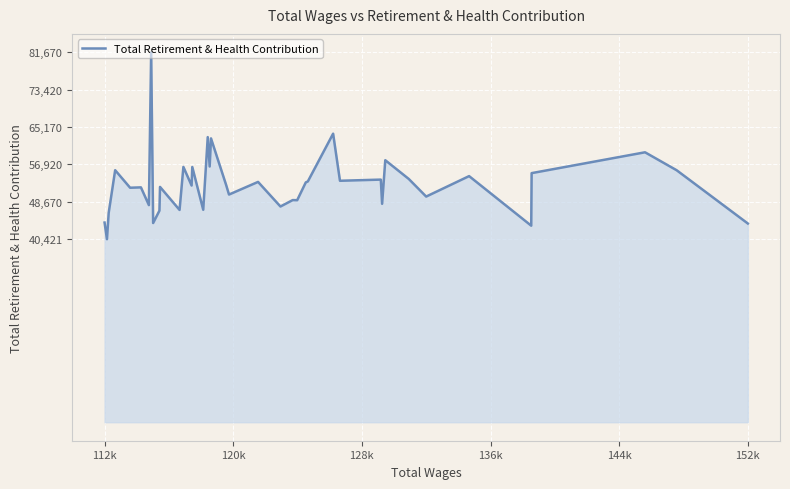

What is the maximum value shown in the chart?

81670